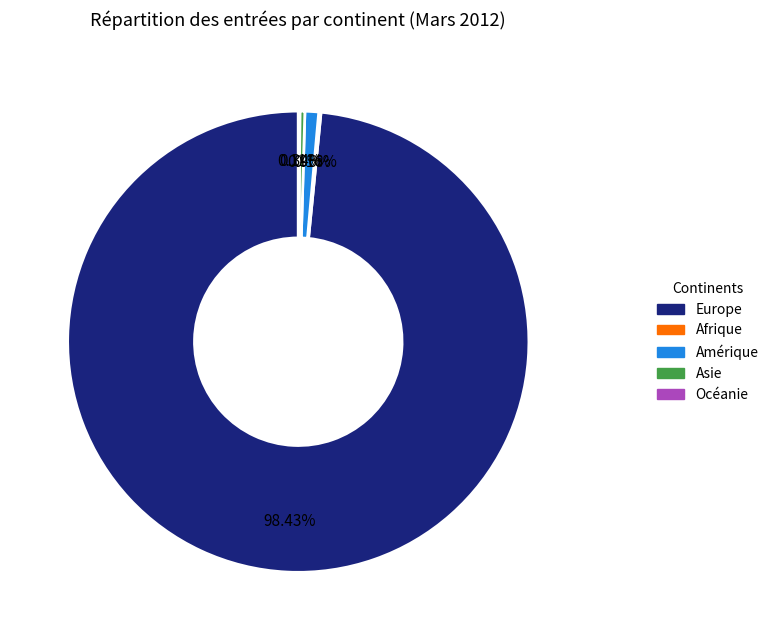

Is there a majority slice in this chart?

Yes